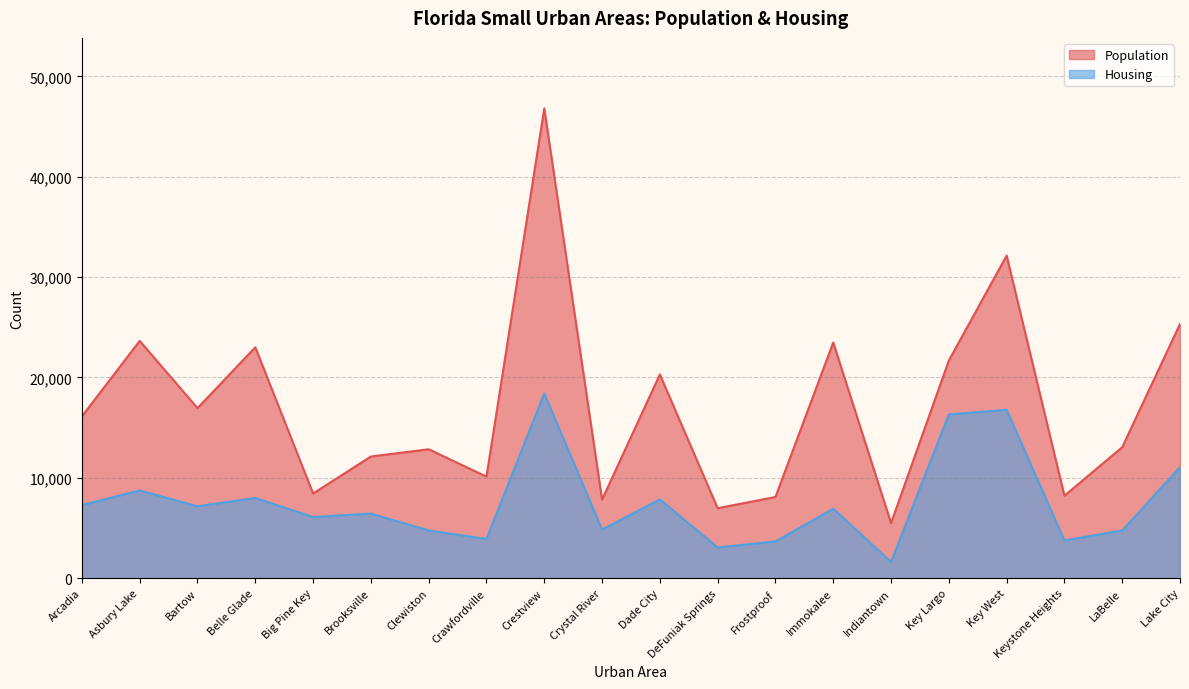

What is the difference between the maximum and minimum values in the Housing series?

16791